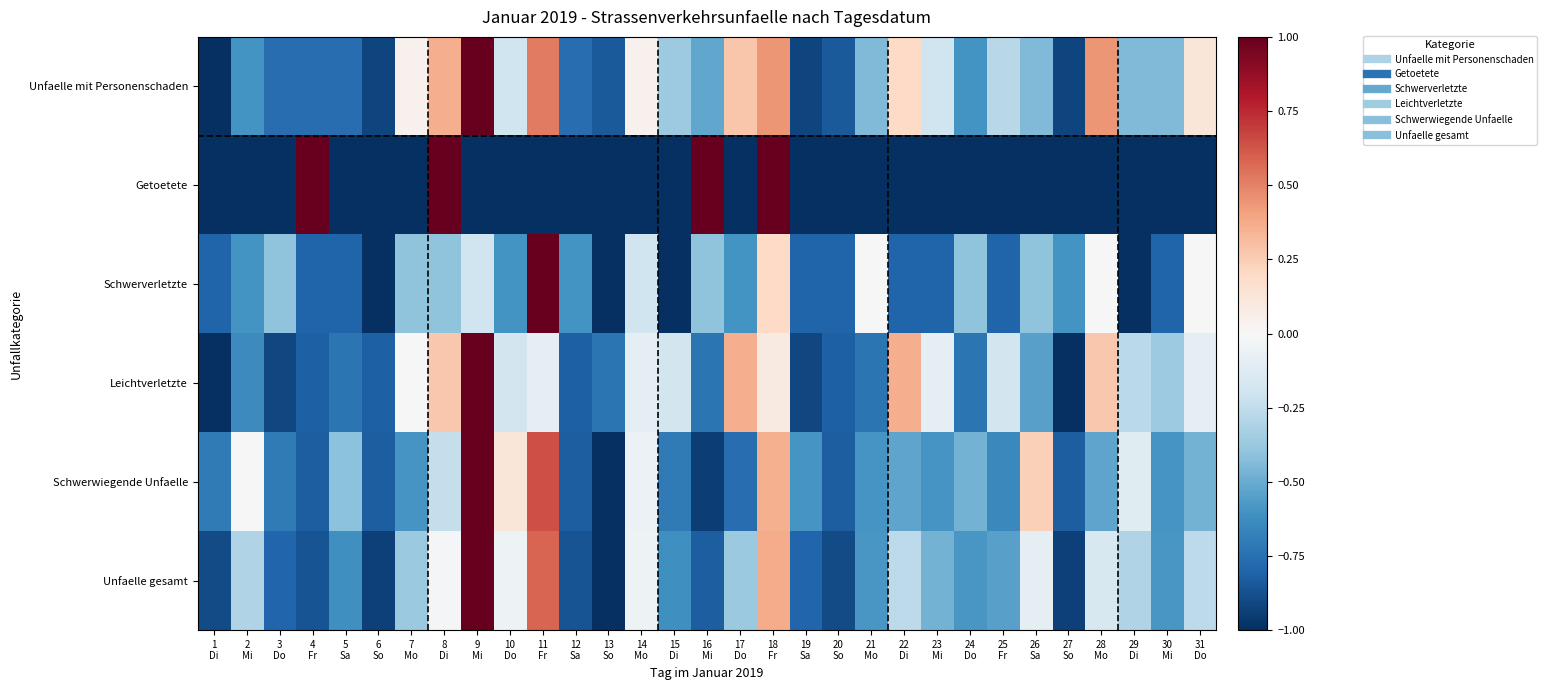

Which series has the largest range (max minus min)?

Unfaelle mit Personenschaden